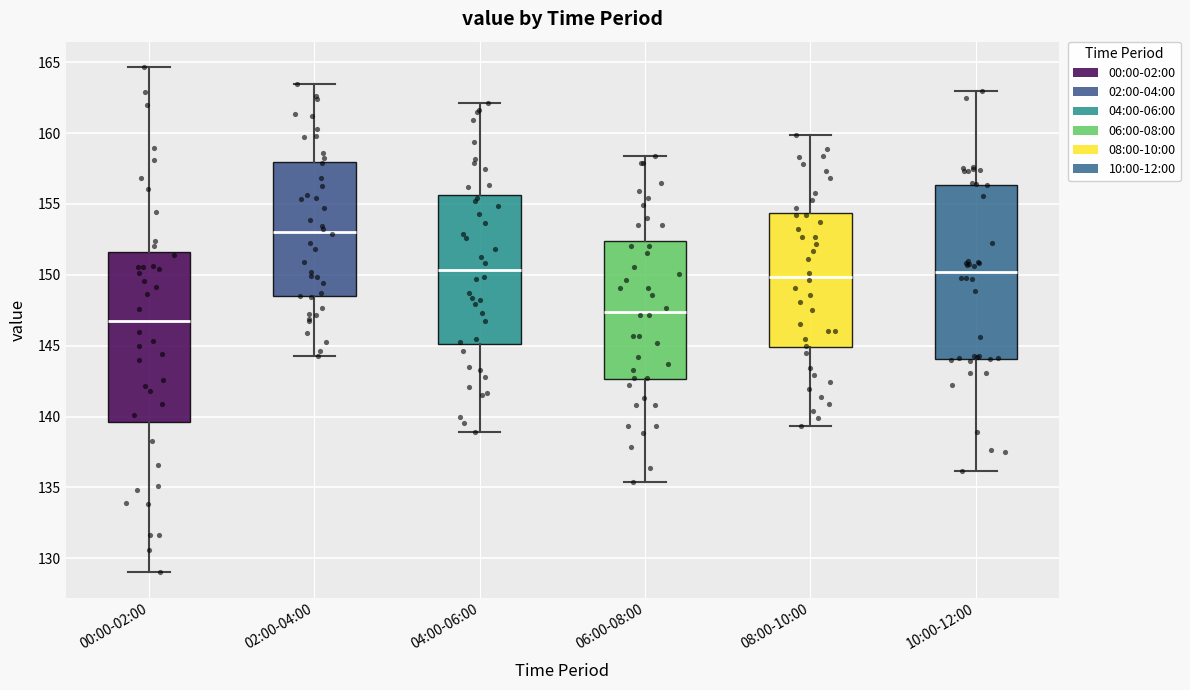

Reading left to right, transcribe this box plot: for each box, give where its median line is, the range the box spans, and where its two whiskers end, as read against the y-axis. The values are not printed on the chart, so give them approximately, as read against the axis.

00:00-02:00: median 147.0, box 139.5 to 151.5, whiskers 129.0 to 164.5
02:00-04:00: median 153.0, box 148.5 to 158.0, whiskers 144.5 to 163.5
04:00-06:00: median 150.5, box 145.0 to 155.5, whiskers 139.0 to 162.0
06:00-08:00: median 147.5, box 142.5 to 152.5, whiskers 135.5 to 158.5
08:00-10:00: median 150.0, box 145.0 to 154.5, whiskers 139.5 to 160.0
10:00-12:00: median 150.0, box 144.0 to 156.5, whiskers 136.0 to 163.0